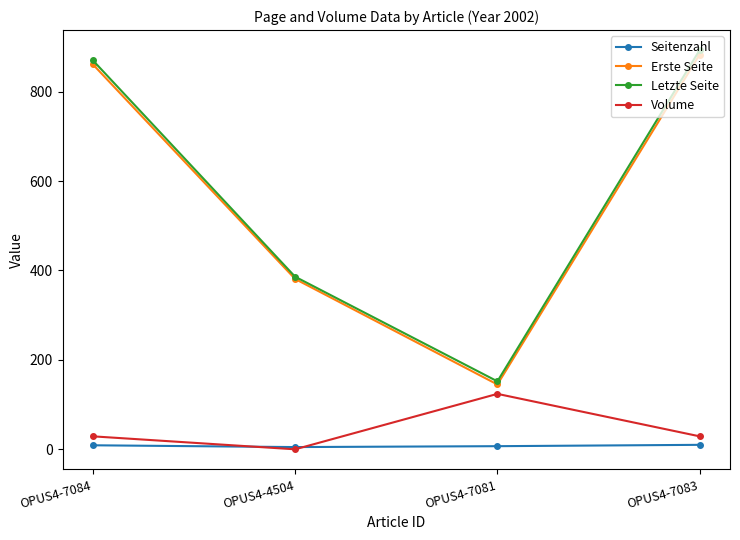

The Seitenzahl series shows 7 at OPUS4-7081. True or false?

True